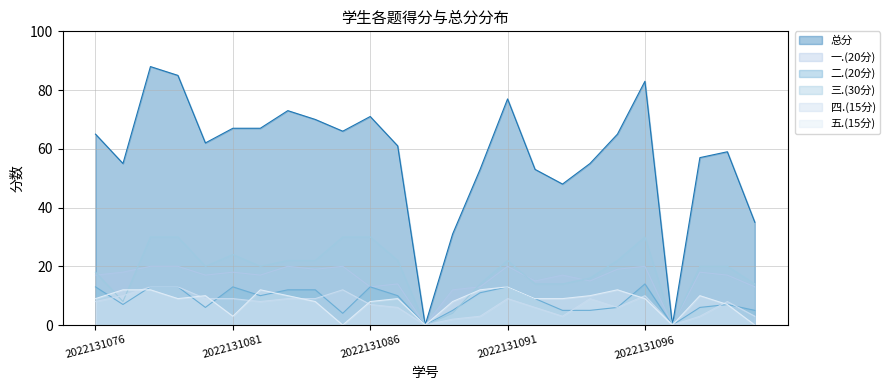

What is the total value across all series at 2022131099?

118